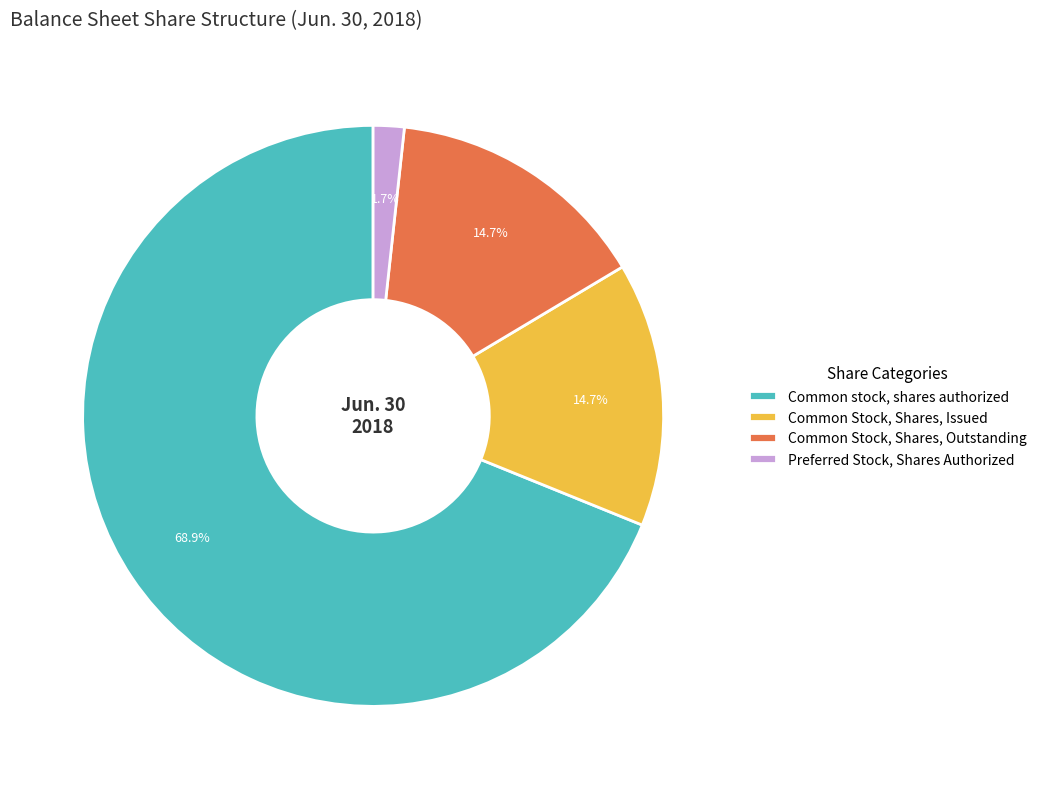

Is it true that Common Stock, Shares, Issued is 20% of the pie?

False